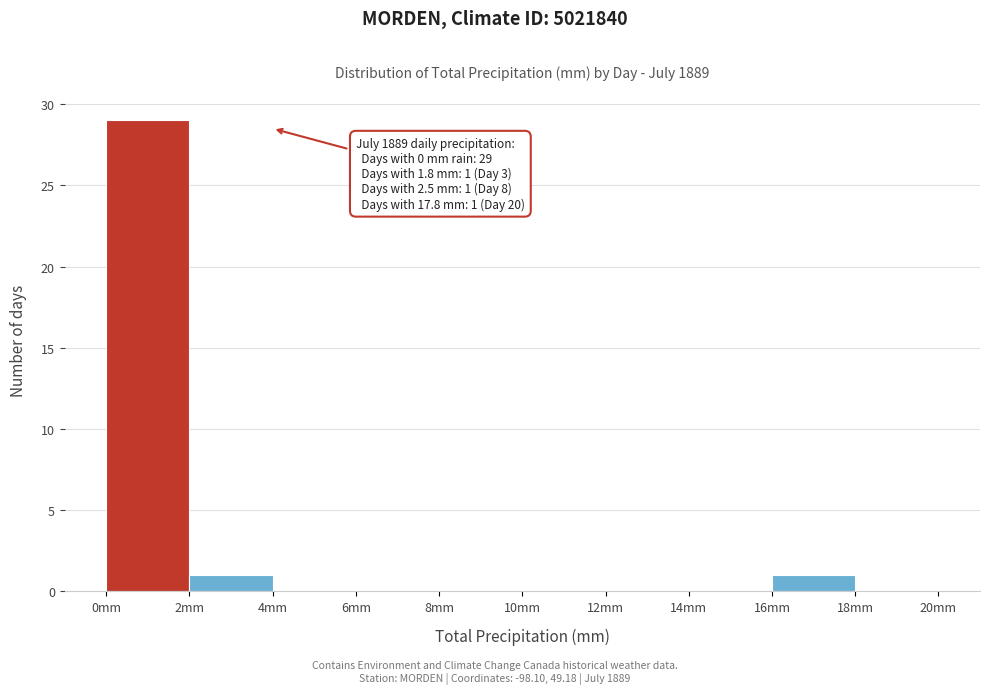

Which range on the x-axis has the tallest bar?

0 to 2